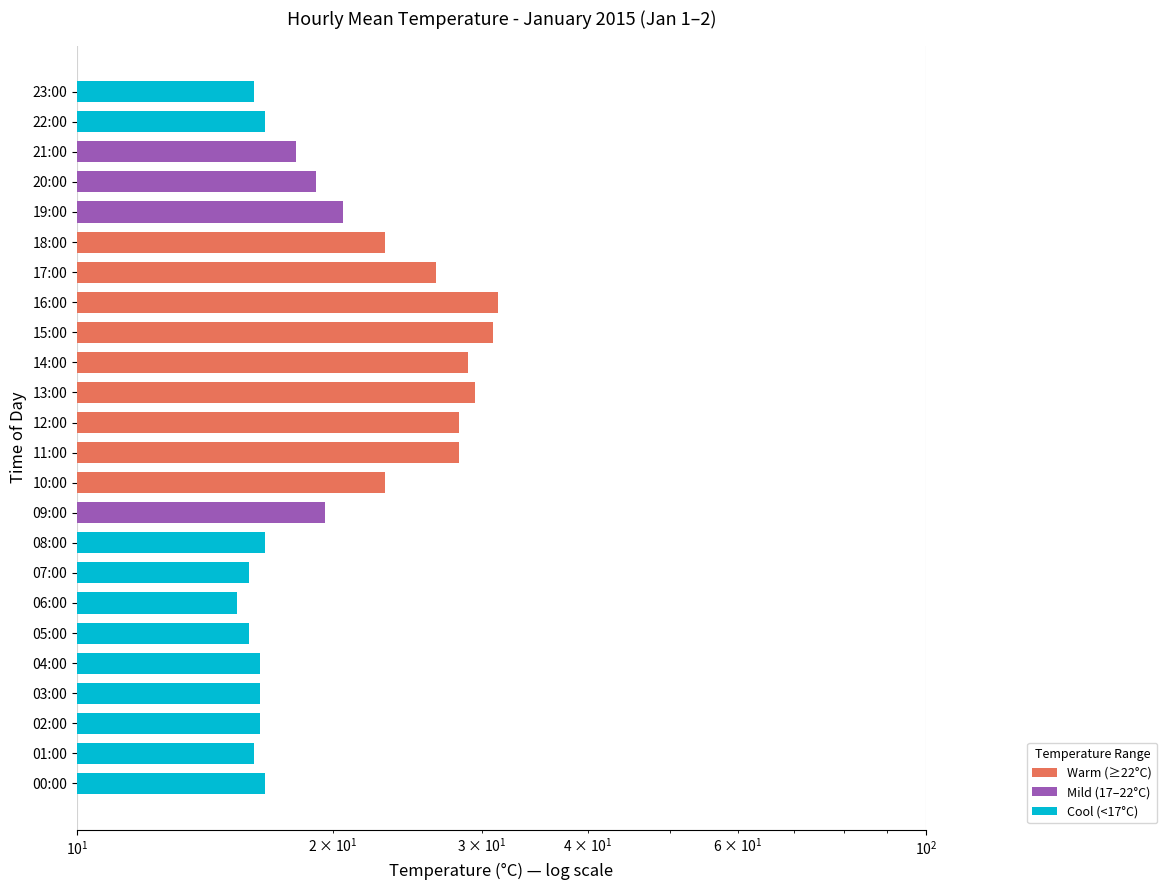

Are the bars grouped side by side (vs. stacked)?

No